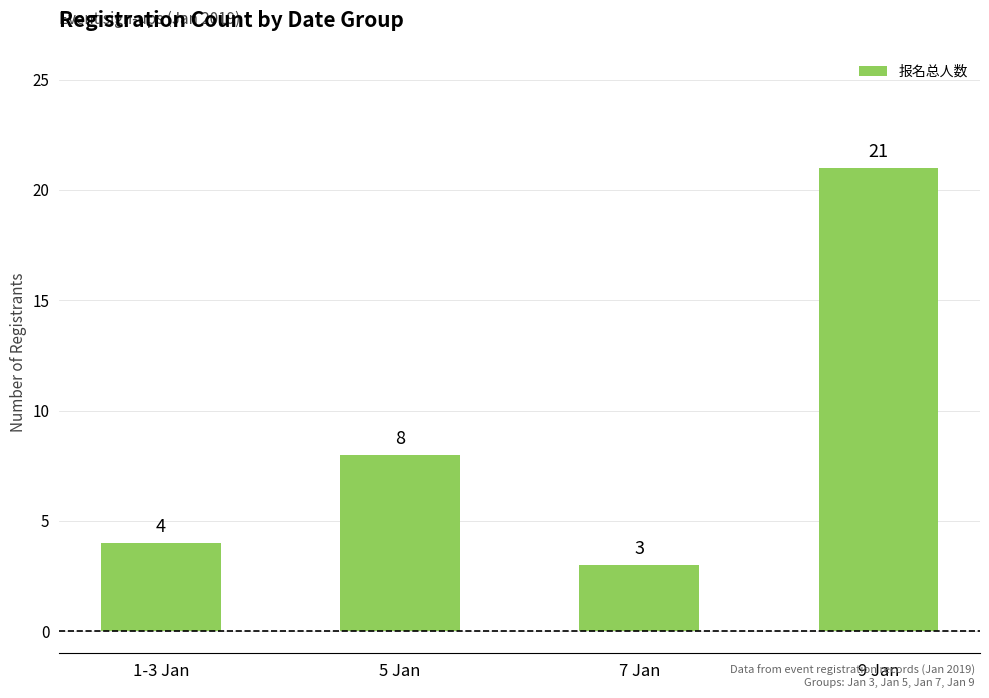

What value does the data have at 5 Jan, to the nearest 5?

10